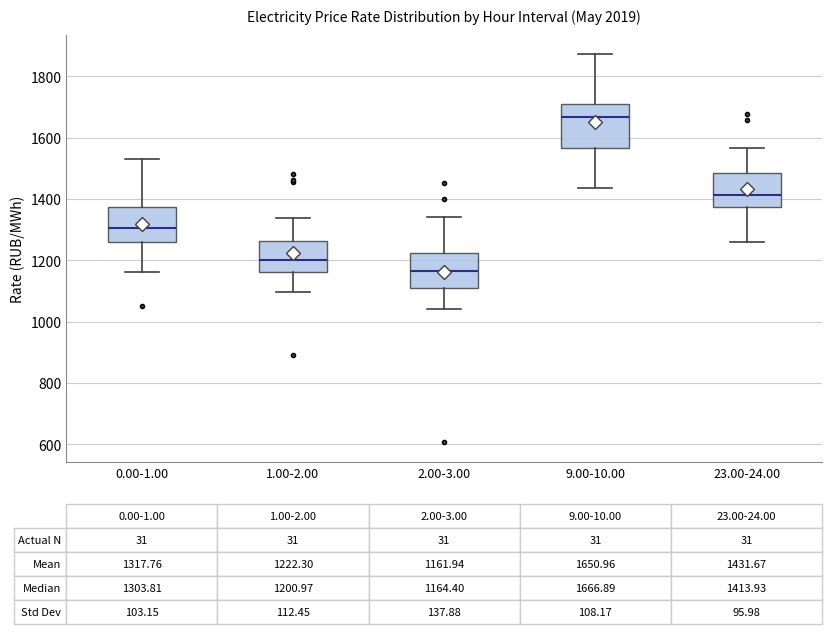

Which box is the tallest, from its lower edge to its upper edge?

9.00-10.00